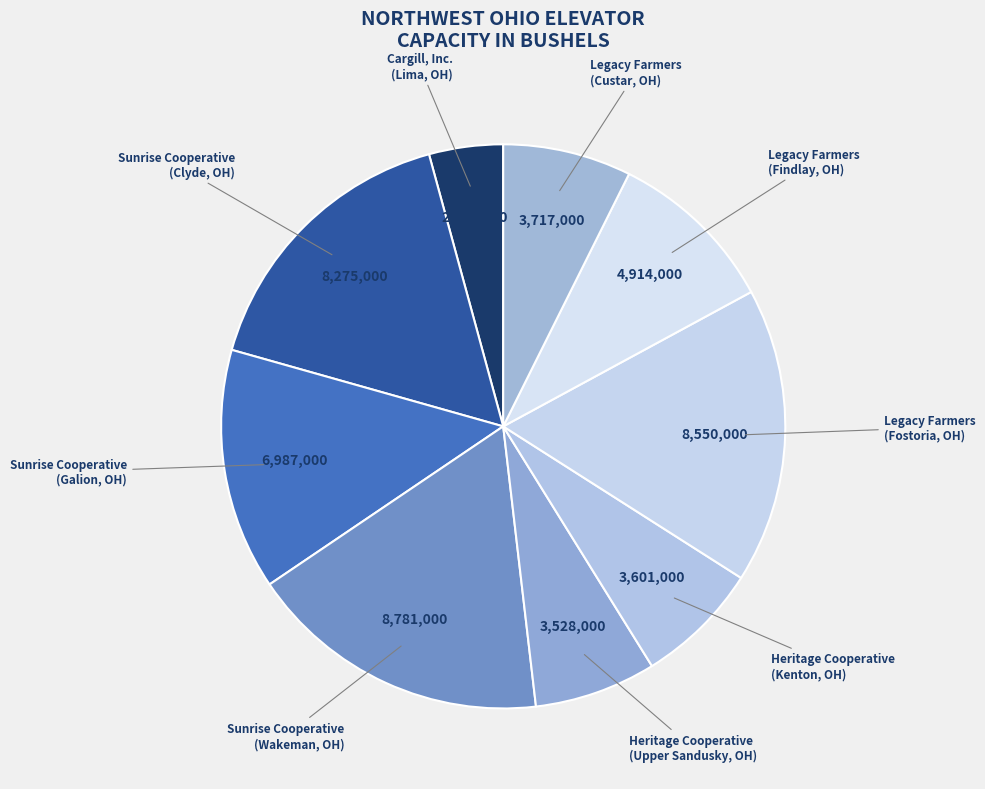

What is the largest slice in the pie chart?

Sunrise Cooperative
(Wakeman, OH)